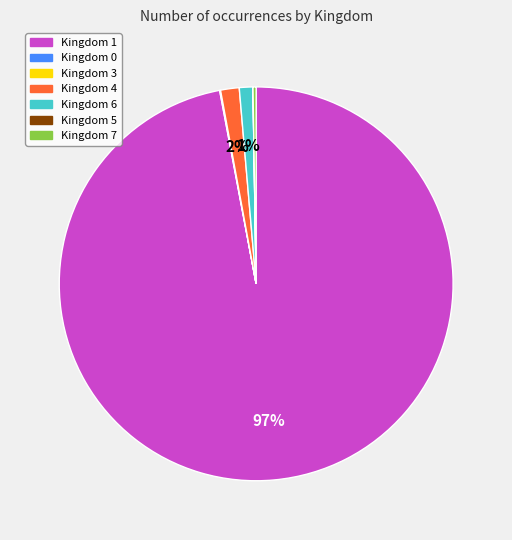

To the nearest percent, what is the difference between the largest and smallest slice percentages?

97%